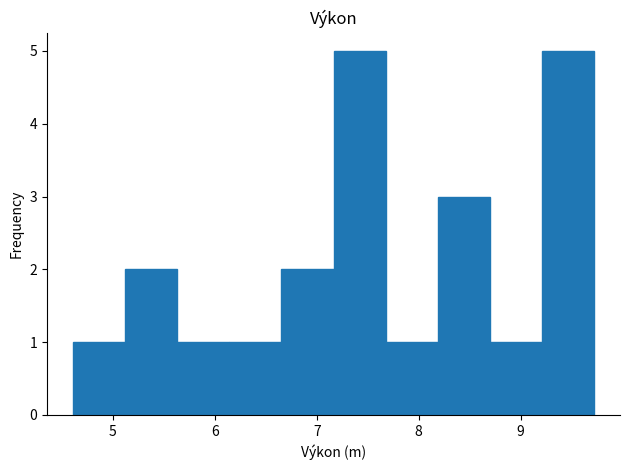

How tall is the bar that spans 5.1 to 5.6 on the x-axis? Neither the bar edges nor the heights are printed on the chart, so give them approximately, as read against the axes.

2